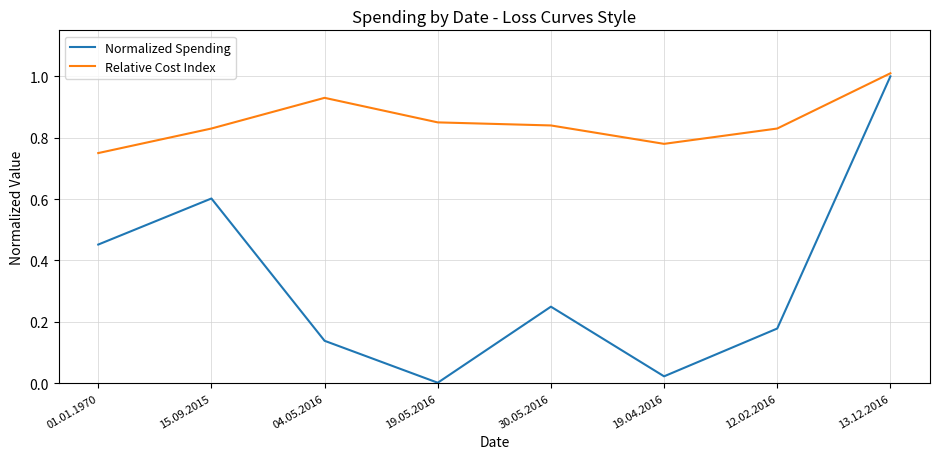

What are all the series names shown in the legend?

Normalized Spending, Relative Cost Index